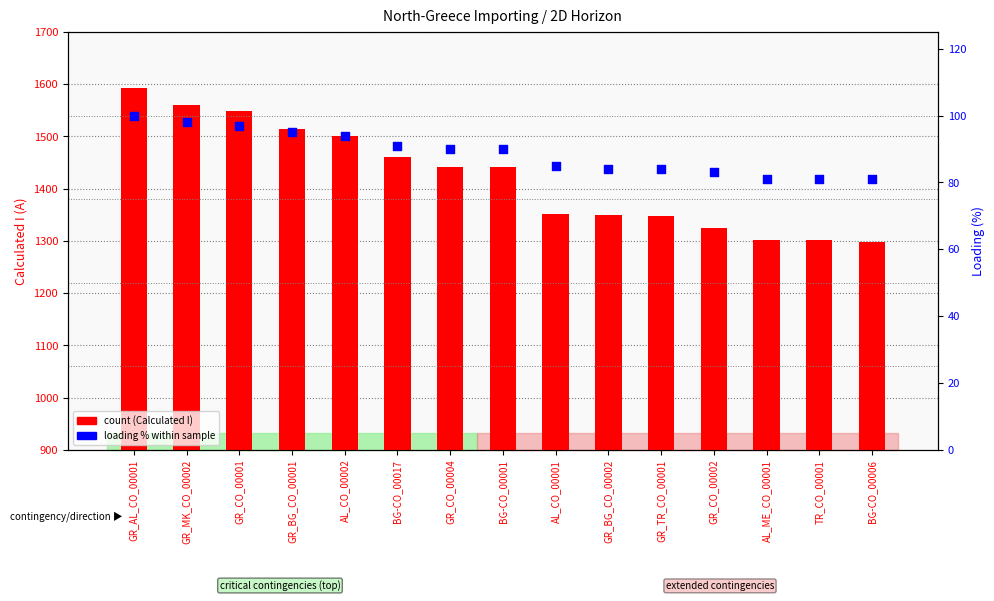

Which series reaches the minimum Y coordinate?

Loading (%)